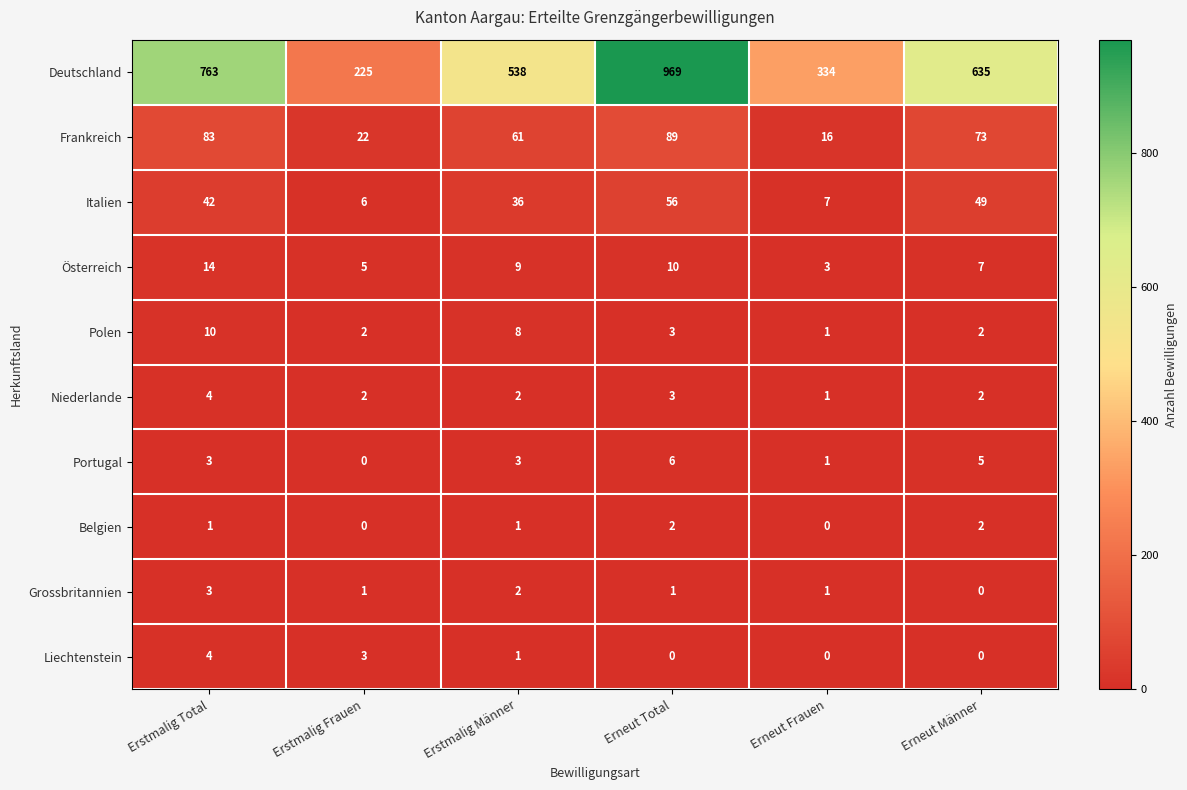

What value does the Liechtenstein series have at Erstmalig Frauen?

3